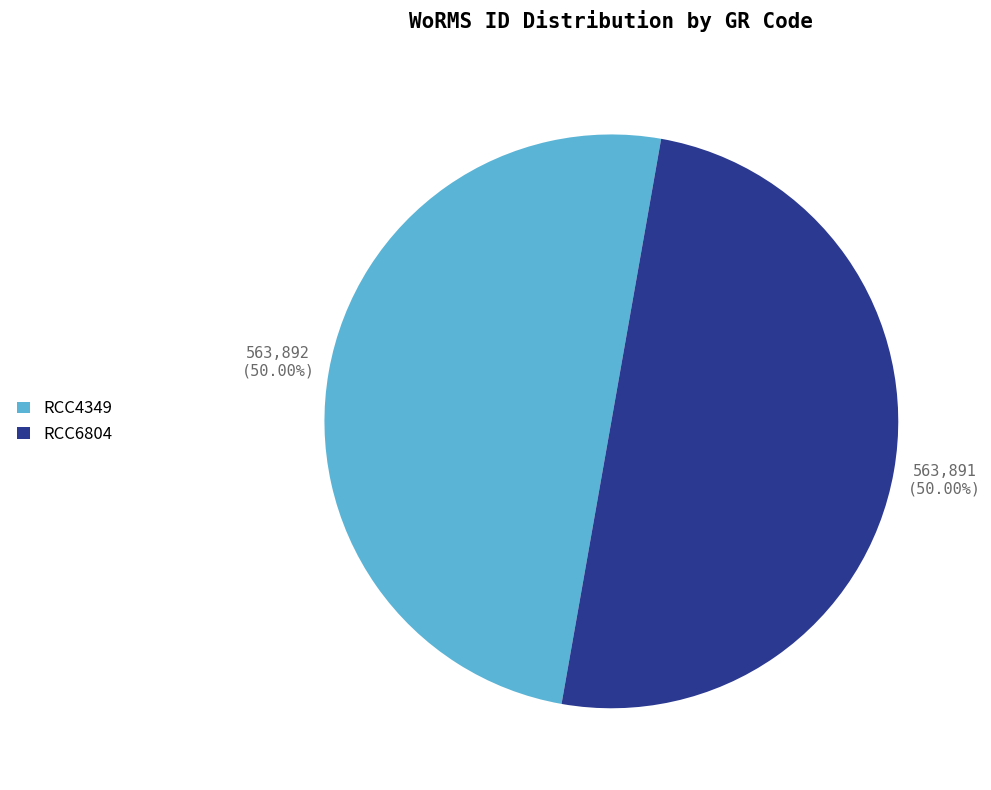

Is the sum of RCC6804 and RCC4349 greater than half?

Yes